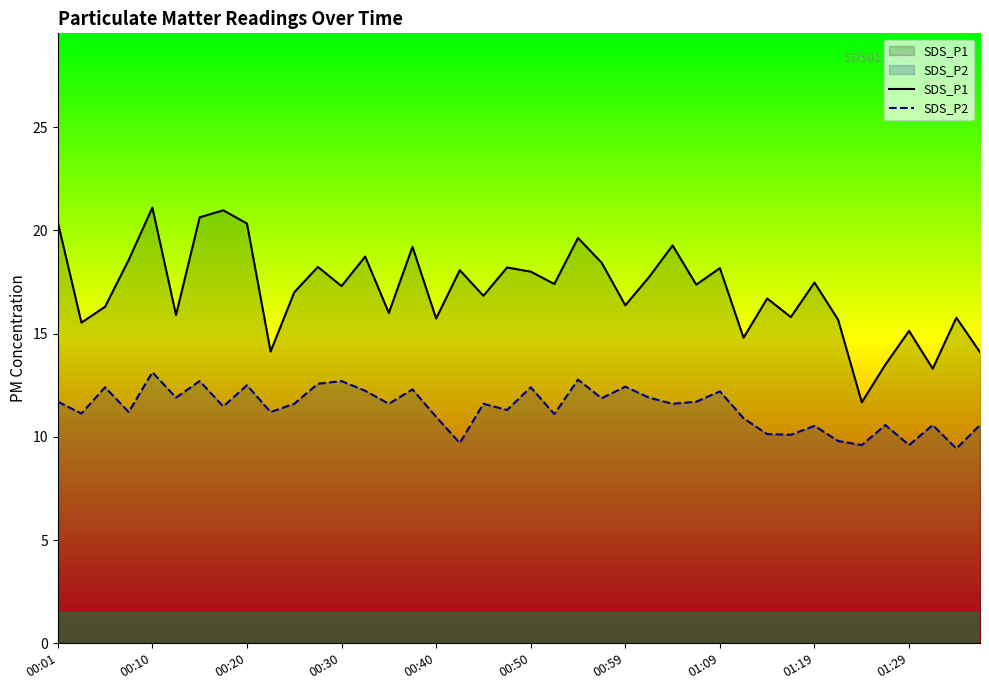

What is the difference between the second highest and second lowest values in the SDS_P2 series?

3.2